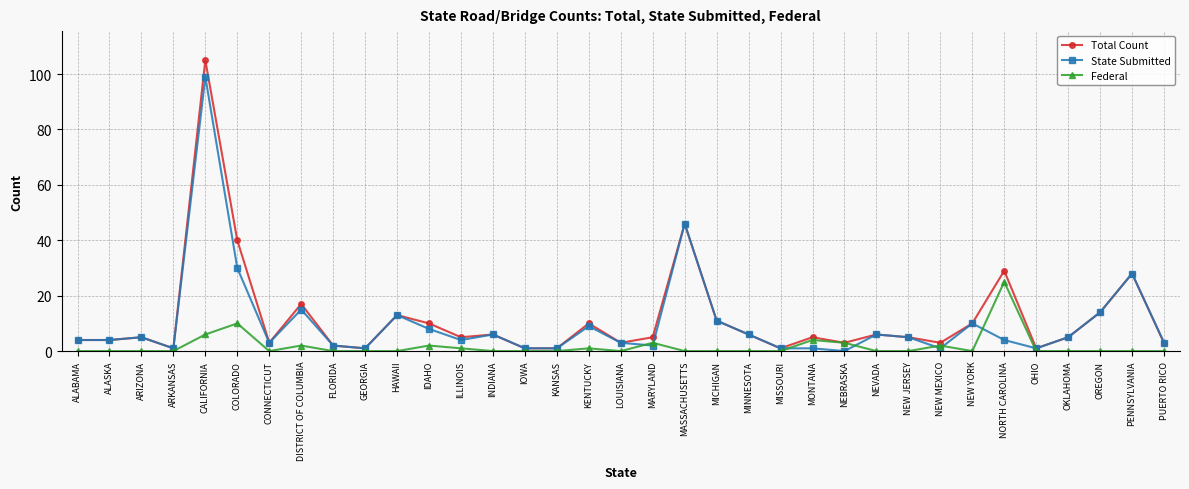

Reading right to left, transcribe all the data shown in this chart.

Total Count: PUERTO RICO=3	PENNSYLVANIA=28	OREGON=14	OKLAHOMA=5	OHIO=1	NORTH CAROLINA=29	NEW YORK=10	NEW MEXICO=3	NEW JERSEY=5	NEVADA=6	NEBRASKA=3	MONTANA=5	MISSOURI=1	MINNESOTA=6	MICHIGAN=11	MASSACHUSETTS=46	MARYLAND=5	LOUISIANA=3	KENTUCKY=10	KANSAS=1	IOWA=1	INDIANA=6	ILLINOIS=5	IDAHO=10	HAWAII=13	GEORGIA=1	FLORIDA=2	DISTRICT OF COLUMBIA=17	CONNECTICUT=3	COLORADO=40	CALIFORNIA=105	ARKANSAS=1	ARIZONA=5	ALASKA=4	ALABAMA=4
State Submitted: PUERTO RICO=3	PENNSYLVANIA=28	OREGON=14	OKLAHOMA=5	OHIO=1	NORTH CAROLINA=4	NEW YORK=10	NEW MEXICO=1	NEW JERSEY=5	NEVADA=6	NEBRASKA=0	MONTANA=1	MISSOURI=1	MINNESOTA=6	MICHIGAN=11	MASSACHUSETTS=46	MARYLAND=2	LOUISIANA=3	KENTUCKY=9	KANSAS=1	IOWA=1	INDIANA=6	ILLINOIS=4	IDAHO=8	HAWAII=13	GEORGIA=1	FLORIDA=2	DISTRICT OF COLUMBIA=15	CONNECTICUT=3	COLORADO=30	CALIFORNIA=99	ARKANSAS=1	ARIZONA=5	ALASKA=4	ALABAMA=4
Federal: PUERTO RICO=0	PENNSYLVANIA=0	OREGON=0	OKLAHOMA=0	OHIO=0	NORTH CAROLINA=25	NEW YORK=0	NEW MEXICO=2	NEW JERSEY=0	NEVADA=0	NEBRASKA=3	MONTANA=4	MISSOURI=0	MINNESOTA=0	MICHIGAN=0	MASSACHUSETTS=0	MARYLAND=3	LOUISIANA=0	KENTUCKY=1	KANSAS=0	IOWA=0	INDIANA=0	ILLINOIS=1	IDAHO=2	HAWAII=0	GEORGIA=0	FLORIDA=0	DISTRICT OF COLUMBIA=2	CONNECTICUT=0	COLORADO=10	CALIFORNIA=6	ARKANSAS=0	ARIZONA=0	ALASKA=0	ALABAMA=0